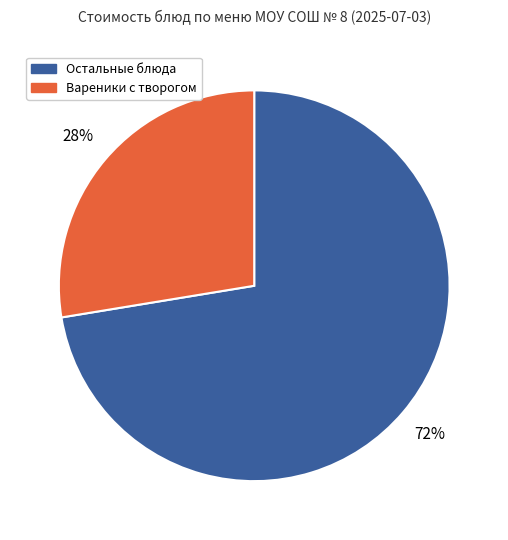

How many segments does this pie chart have?

2